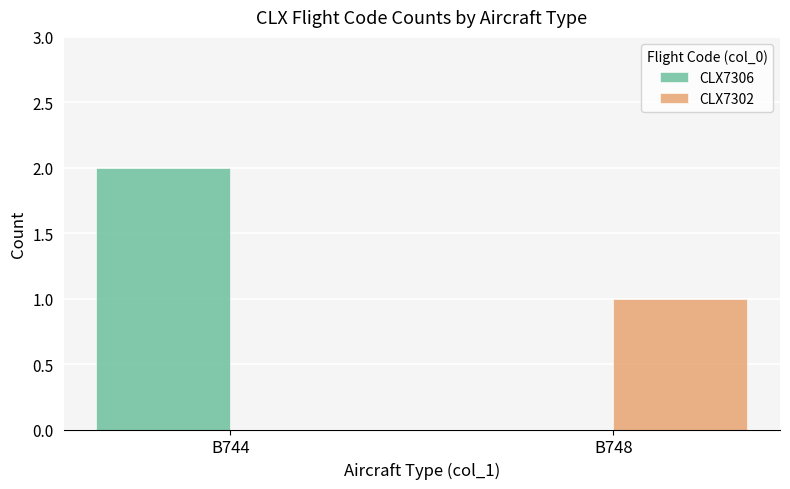

Which series has the largest total across all categories?

CLX7306